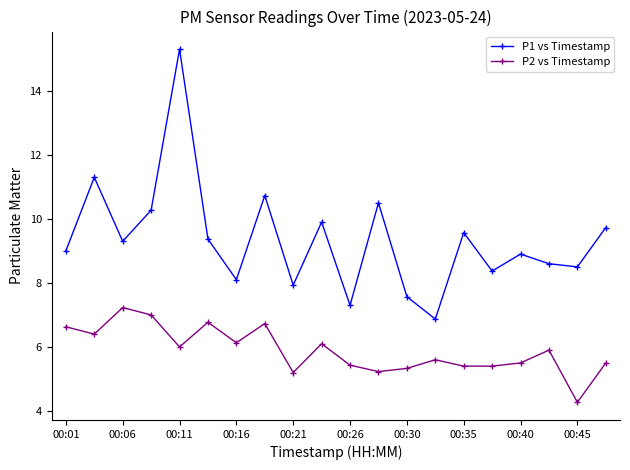

What is the value of the P1 vs Timestamp point at the 3rd from the left?

9.3